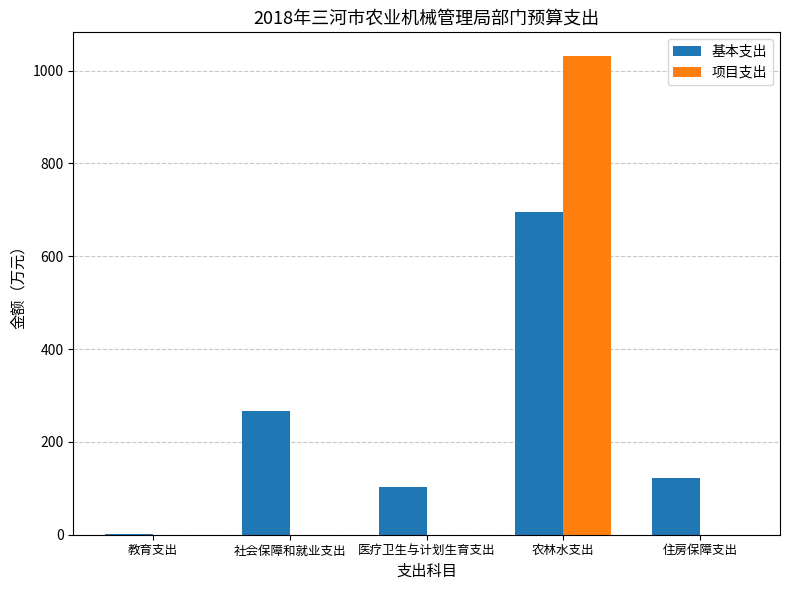

Does the chart contain stacked bars?

No